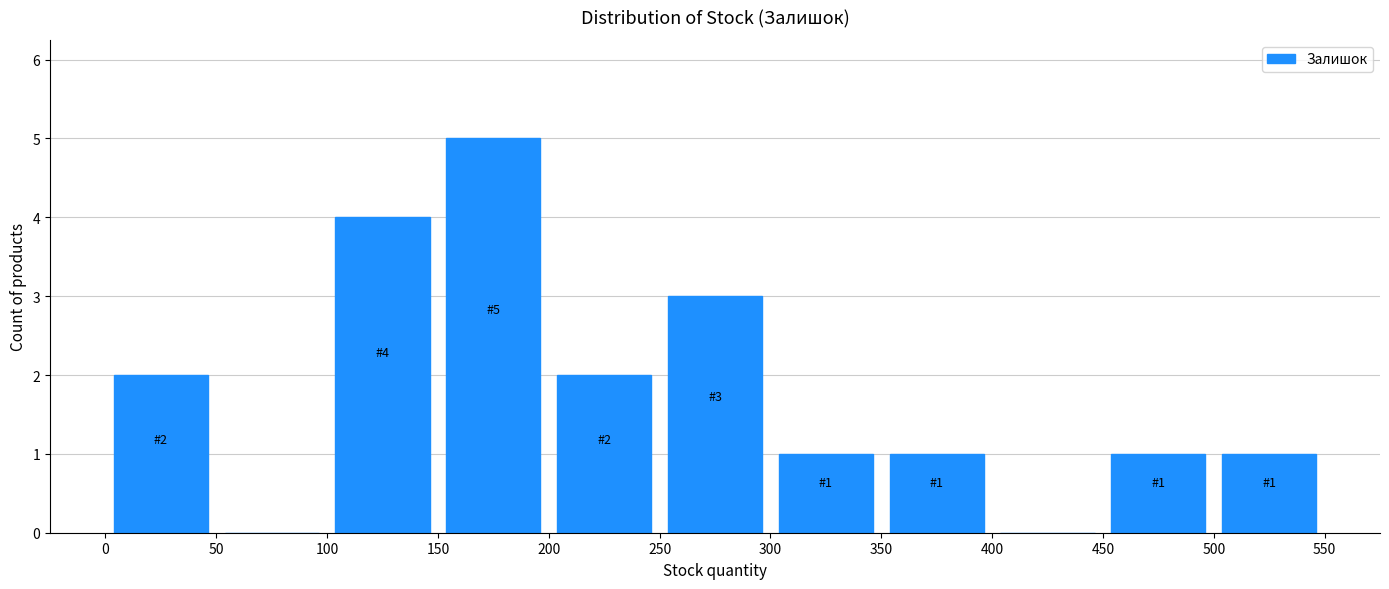

Over which range of the x-axis is the bar tallest?

150 to 200